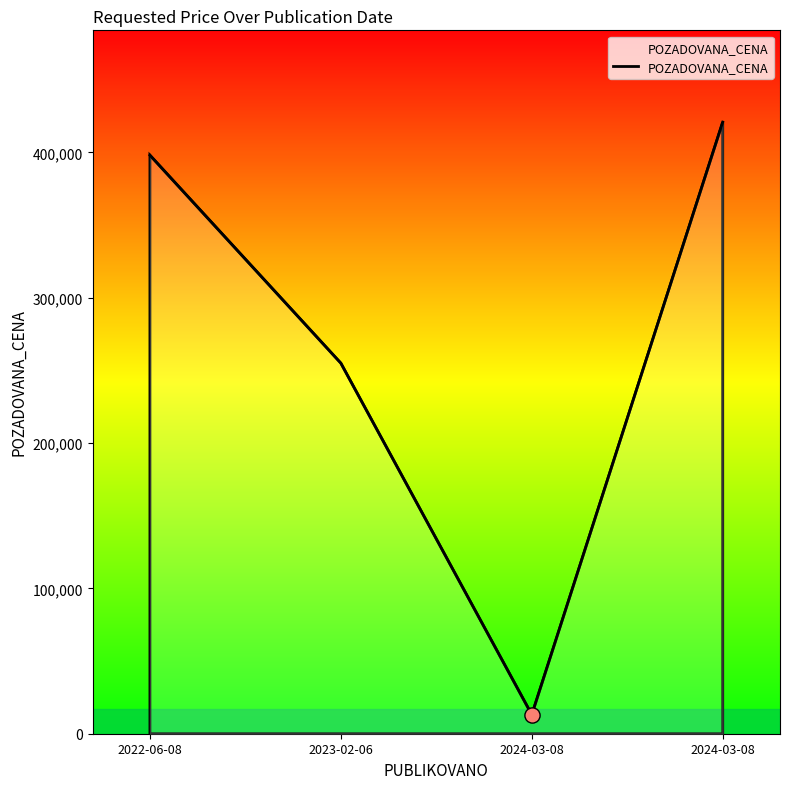

How many values are below 398000?

2